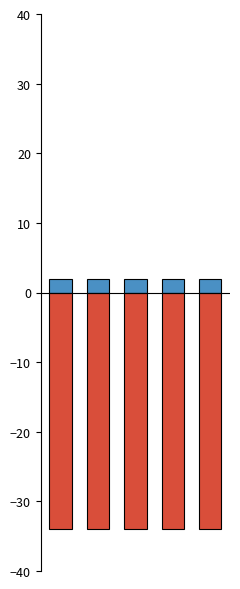

What are all the series names shown in the legend?

Standards Version, Standards Version (neg)